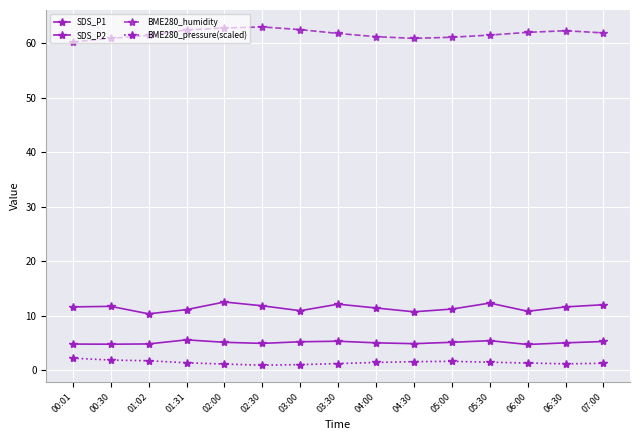

True or false: SDS_P2 and BME280_humidity cross at least once.

False